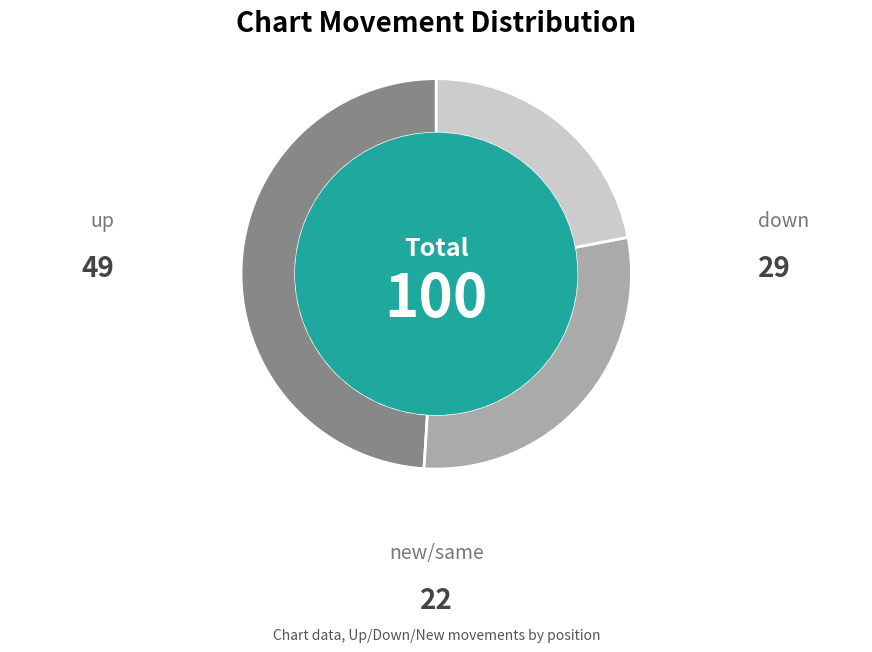

Is there any slice that represents more than half of the pie?

No